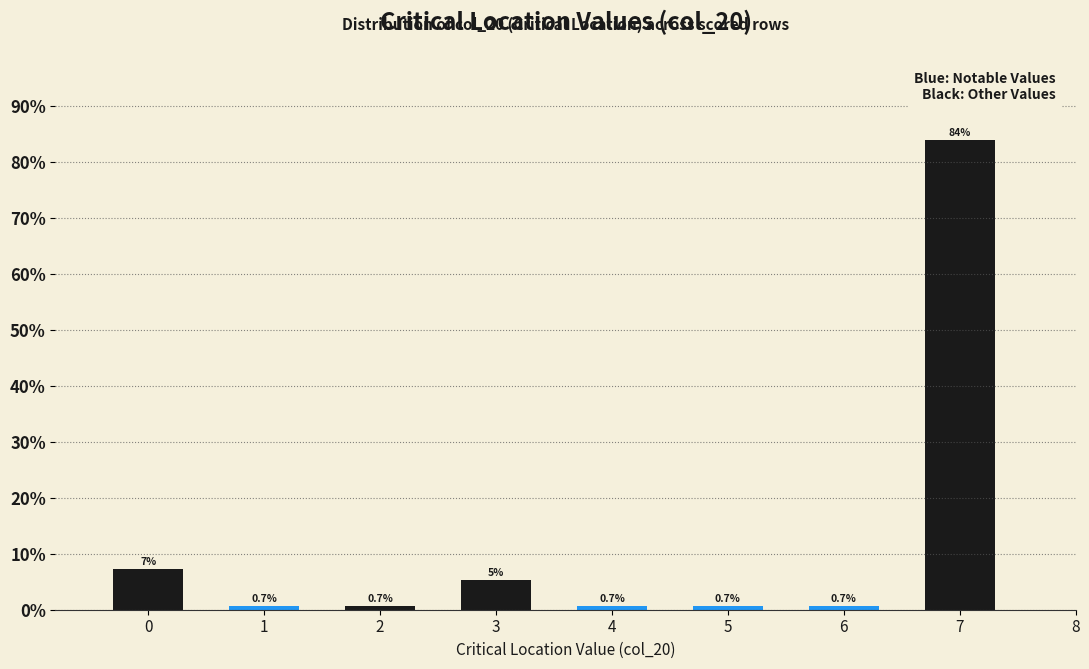

What is the value of the 6th bar from the left?

0.7